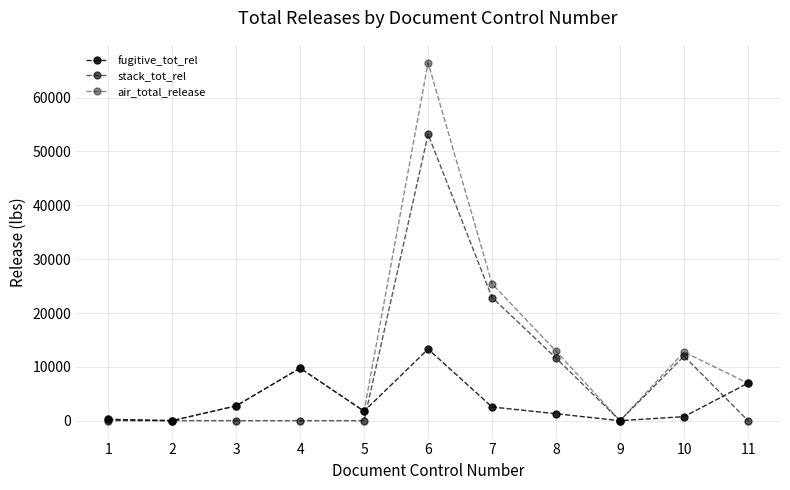

True or false: fugitive_tot_rel and air_total_release intersect in this chart.

False